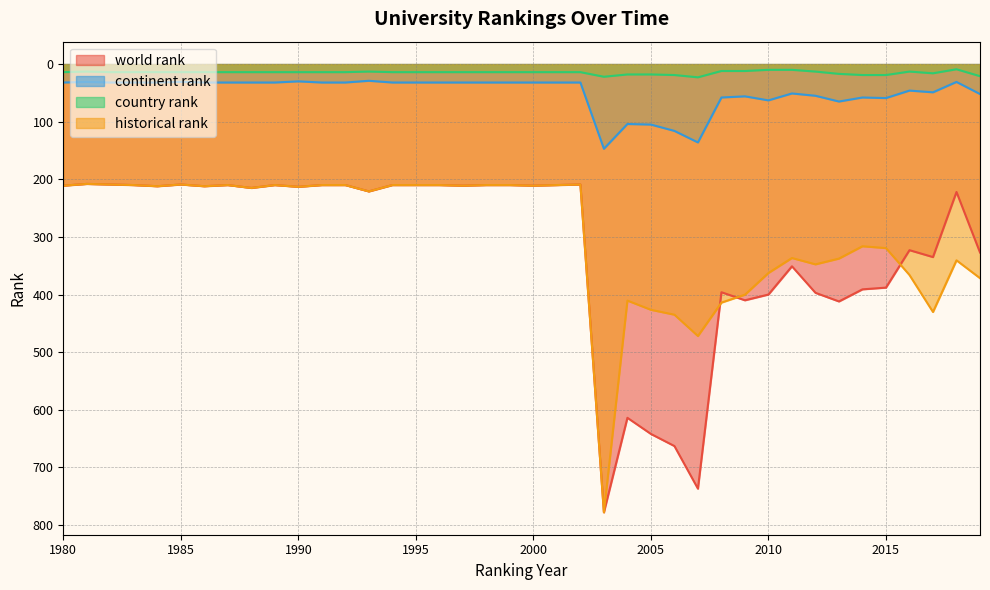

How many interior local peaks does the continent rank series have?

6